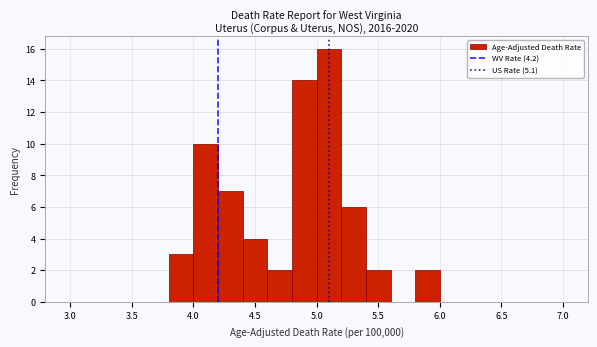

Which range on the x-axis has the tallest bar?

5.0 to 5.2